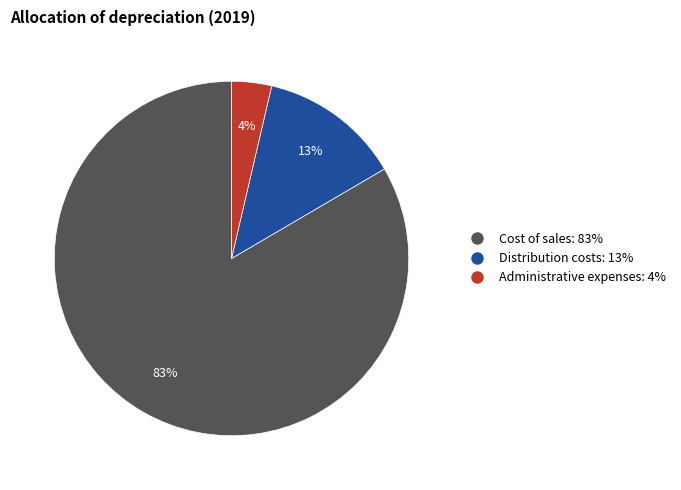

Which category has the smallest portion of the pie?

Administrative expenses